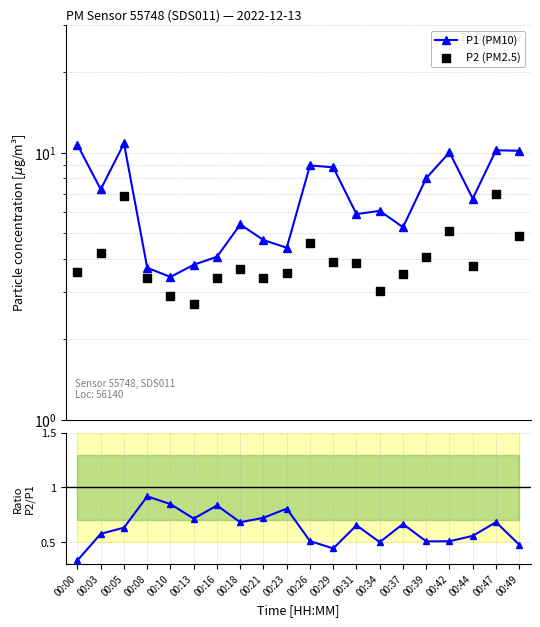

Which series has the widest spread of Y values?

P1 (PM10)